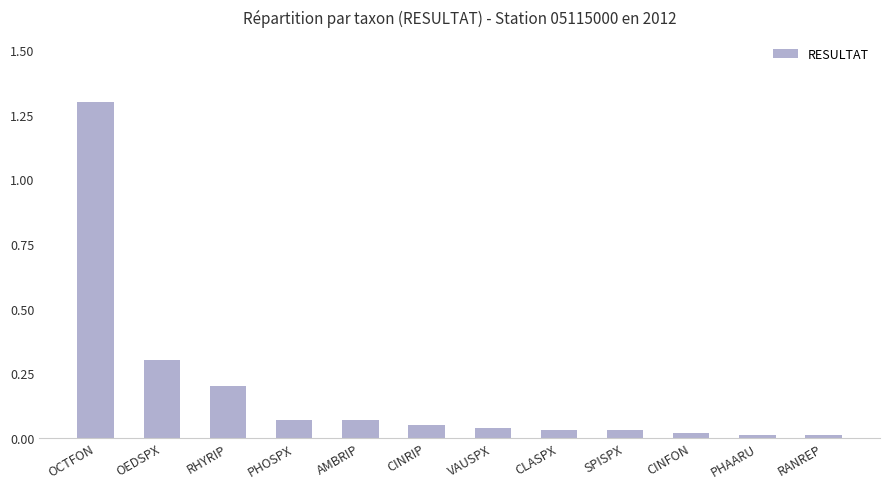

Are the bars horizontal?

No